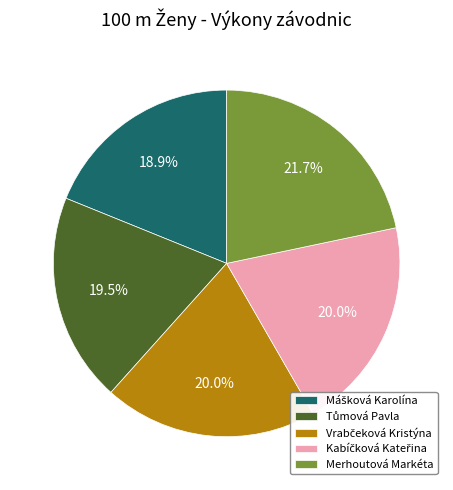

Which slice is the largest?

Merhoutová Markéta